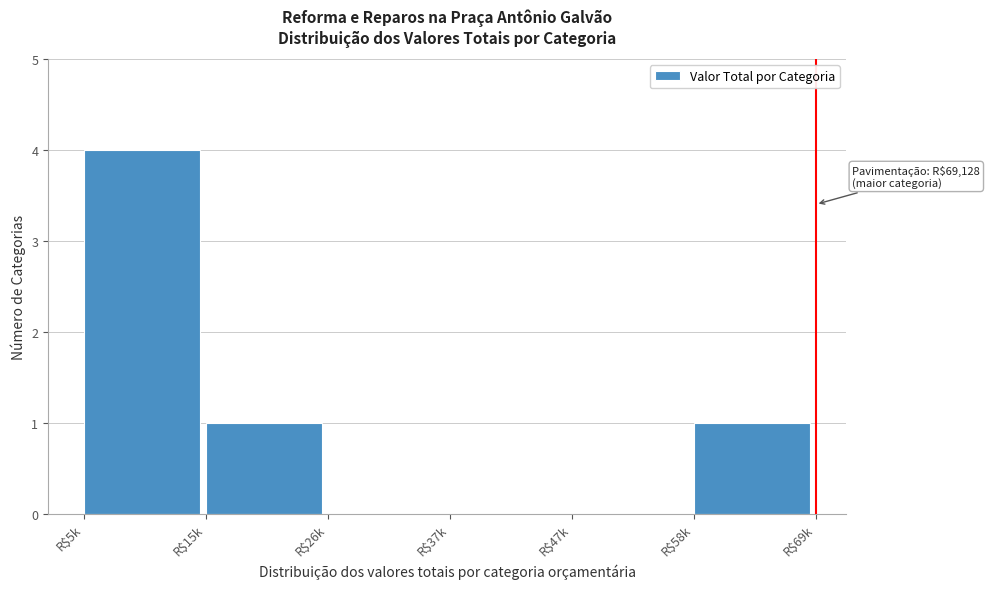

True or false: the data shows 1 at R$58k.

True